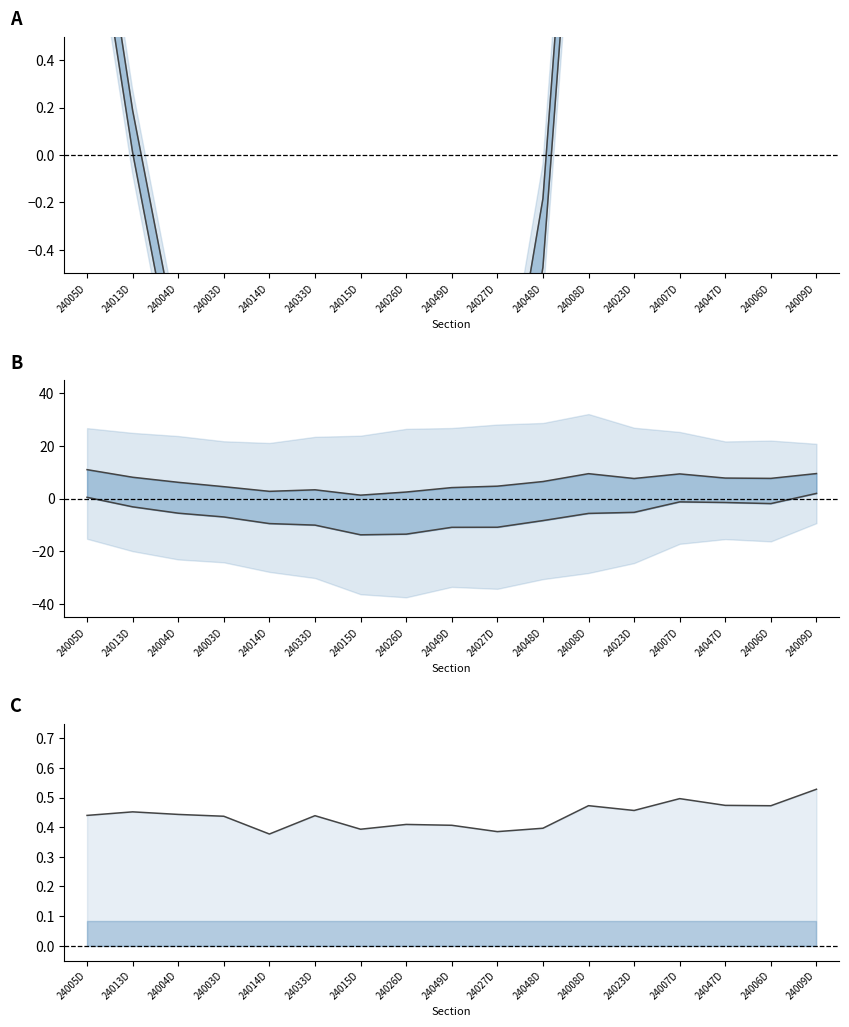

How many data points in Seats upper are above 6?

10